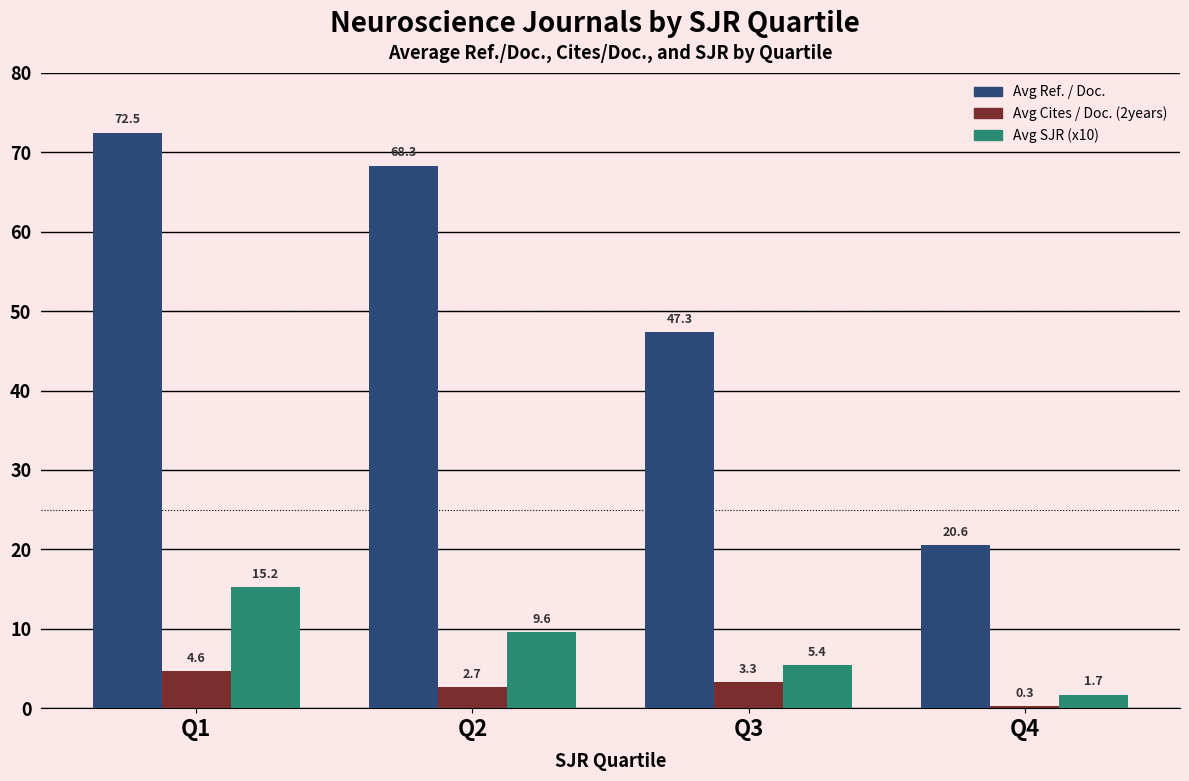

How many bars are there in total?

12